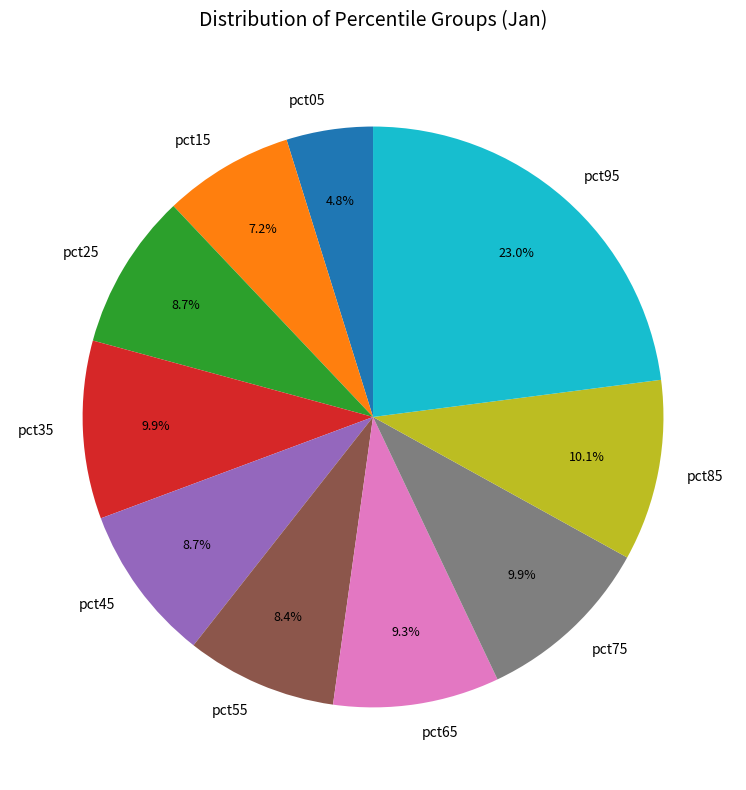

Does pct25 account for over 50% of the chart?

No